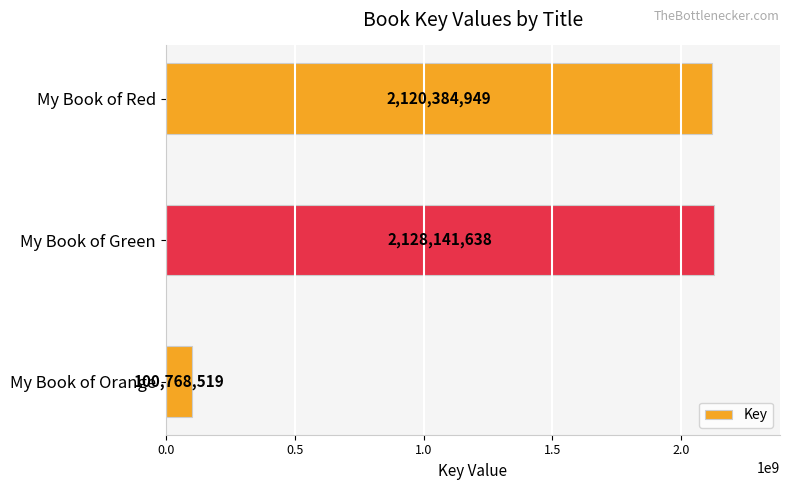

Where is the data nearest to the value 1114455078?

My Book of Red